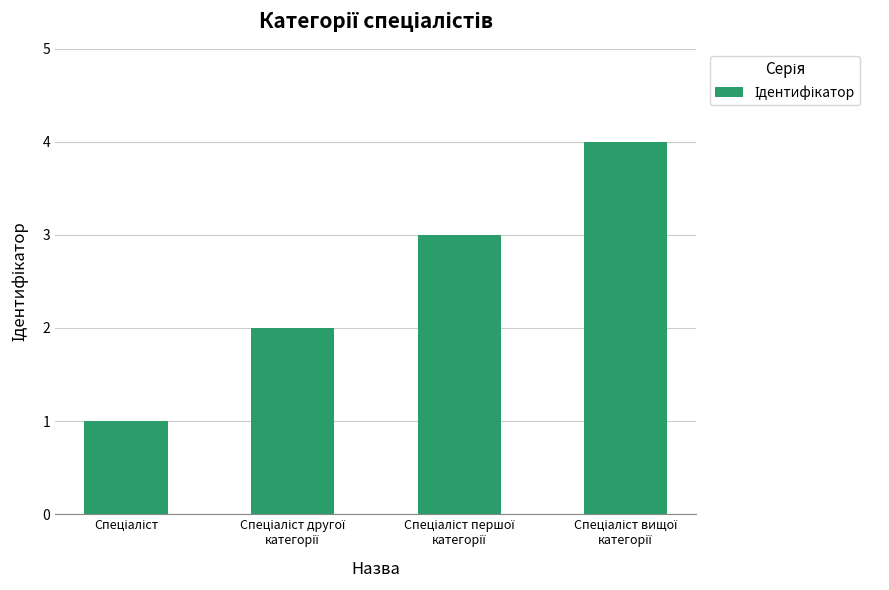

What is the greatest value displayed?

4